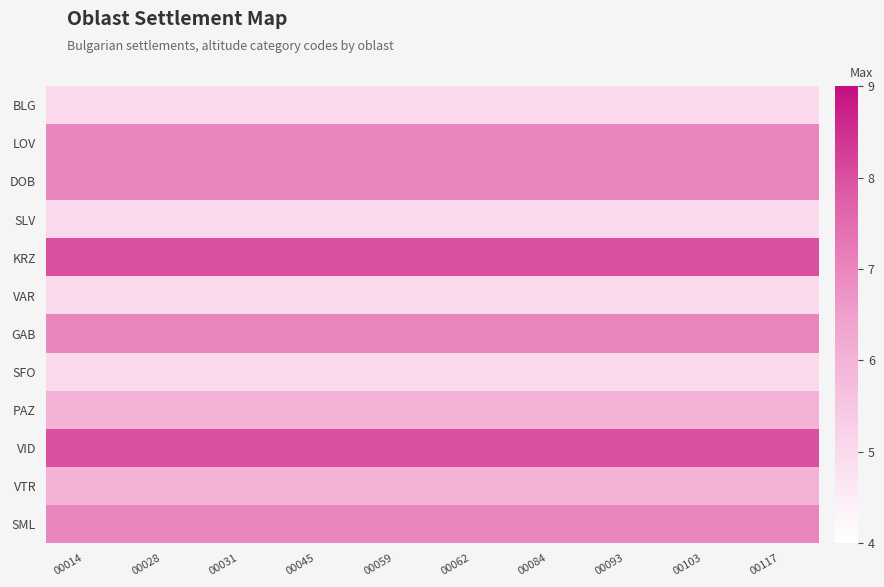

Which label corresponds to the smallest value in the chart?

00014